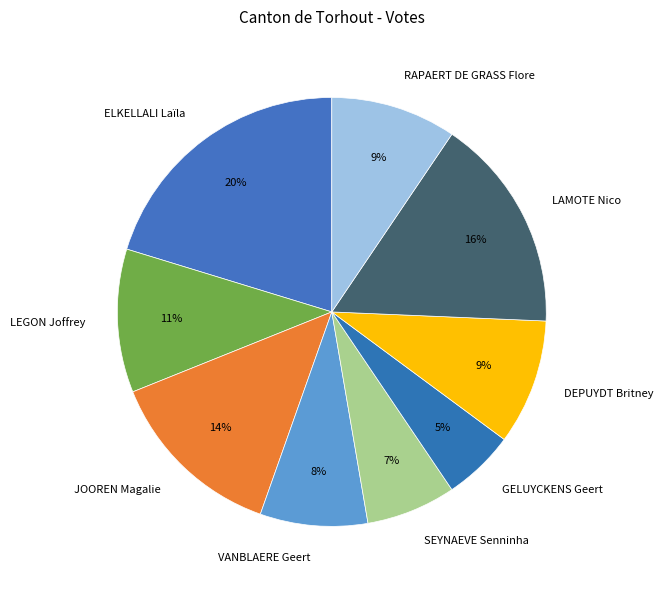

Count the number of slices in the pie.

9